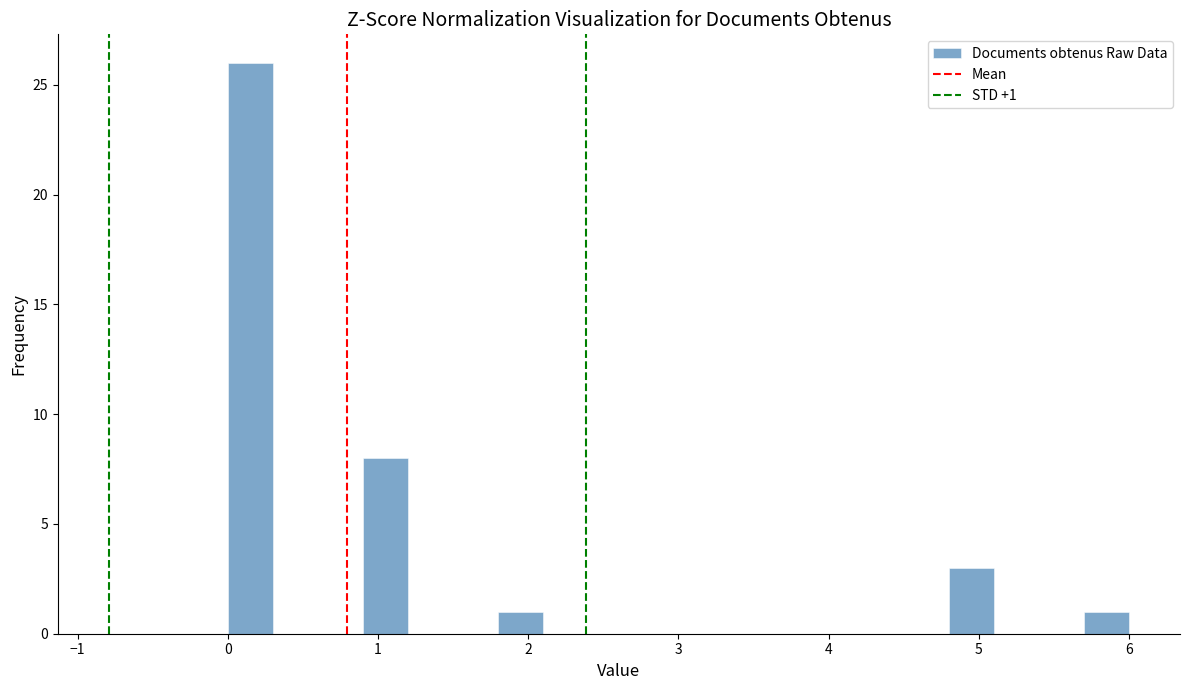

Read against the x-axis, roughly where is the centre of the tallest bar?

0.2